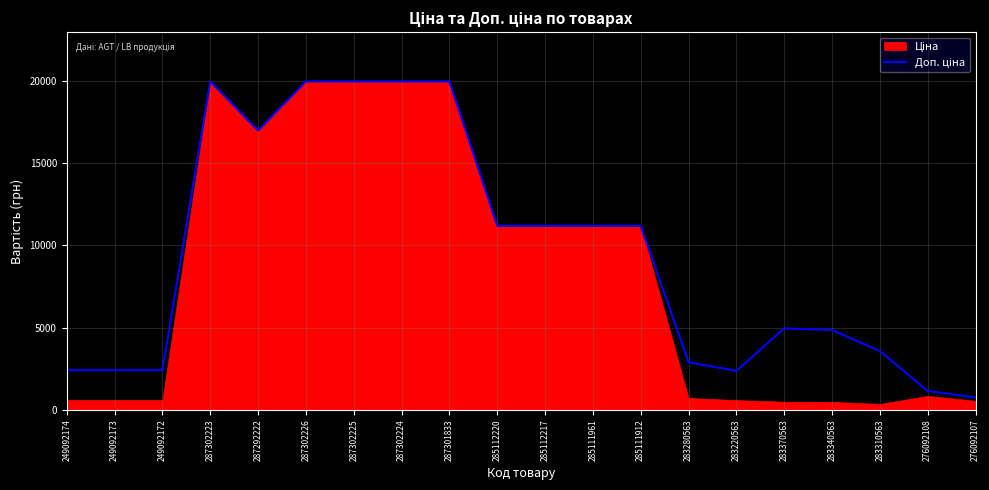

Is it true that the value at 287302225 is 26953.4?

False